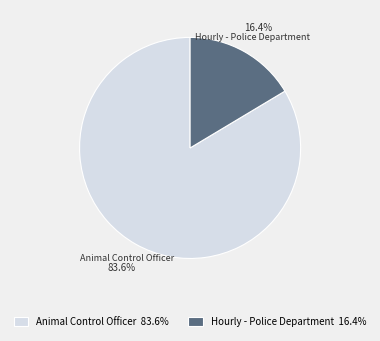

What is the largest slice in the pie chart?

Animal Control Officer